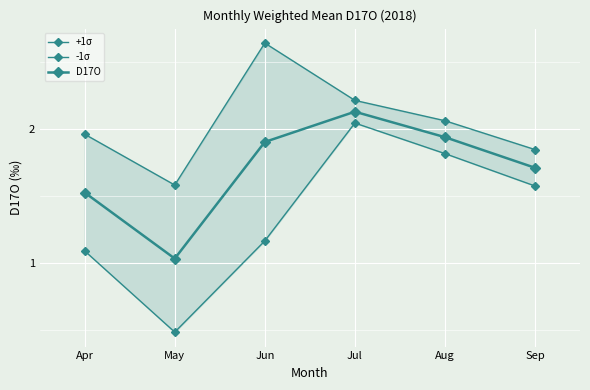

Reading left to right, extract all data points from this chart.

+1σ: Apr=2.0	May=1.6	Jun=2.6	Jul=2.2	Aug=2.1	Sep=1.8
-1σ: Apr=1.1	May=0.5	Jun=1.2	Jul=2.0	Aug=1.8	Sep=1.6
D17O: Apr=1.5	May=1.0	Jun=1.9	Jul=2.1	Aug=1.9	Sep=1.7